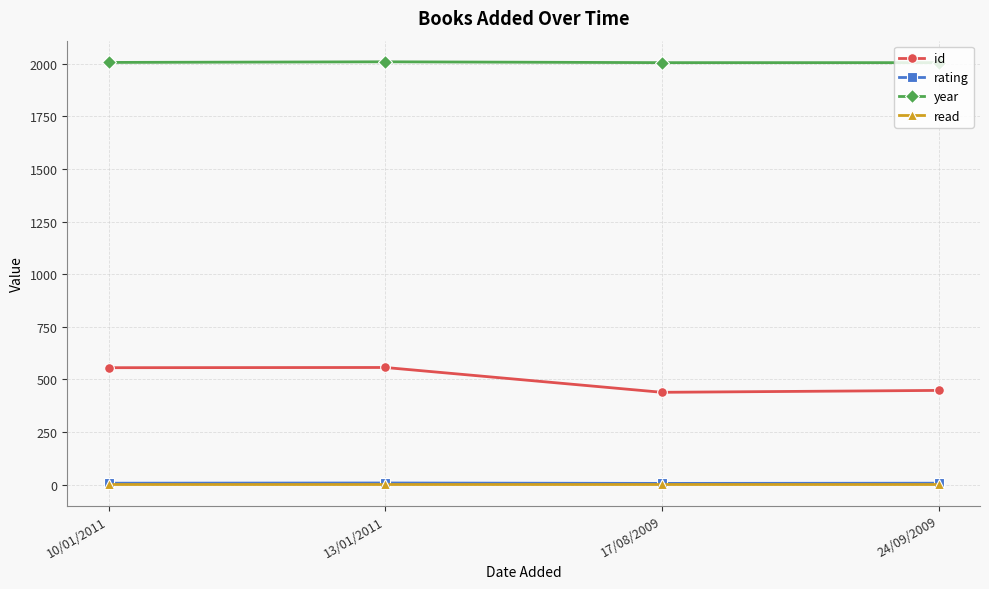

What is the approximate value of id at 10/01/2011?

556